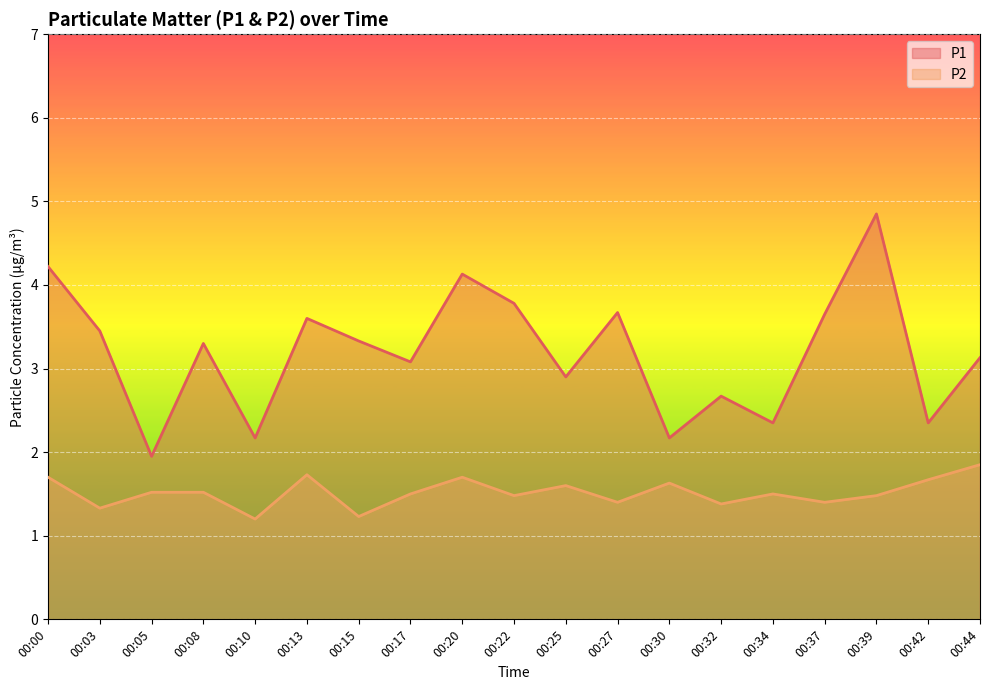

How many data points in P1 are above 3?

12